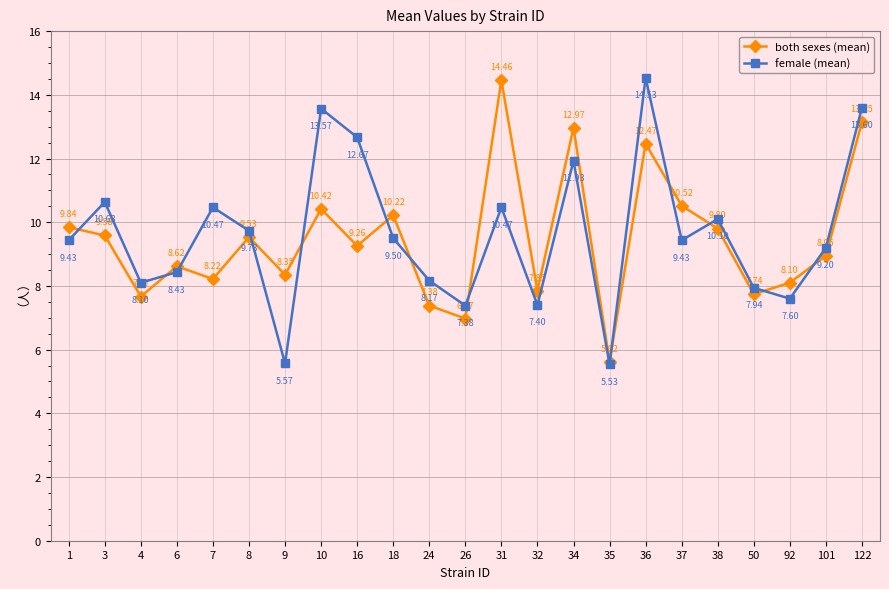

Does the chart have visible grid lines?

Yes